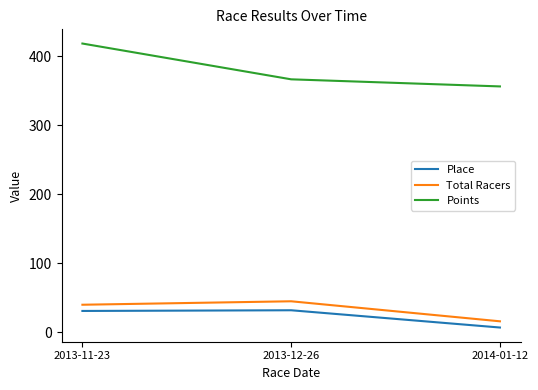

The value of Total Racers at 2013-11-23 is 40.0. True or false?

True